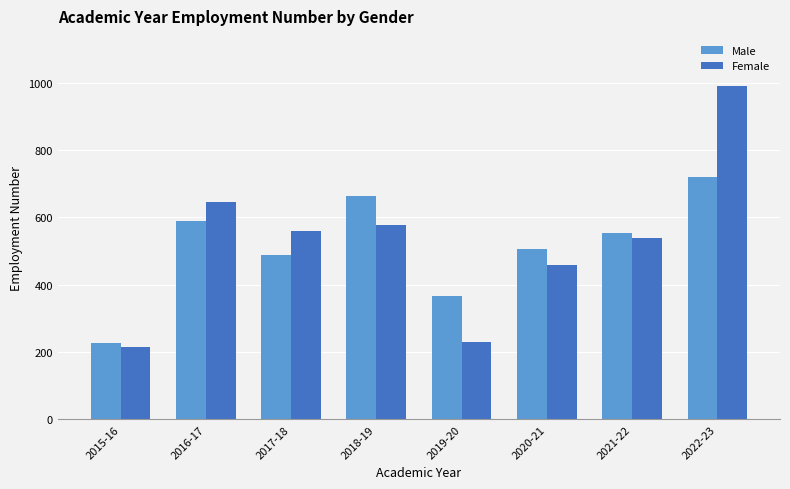

Is the value of Male at 2017-18 greater than the value of Female at 2018-19?

No